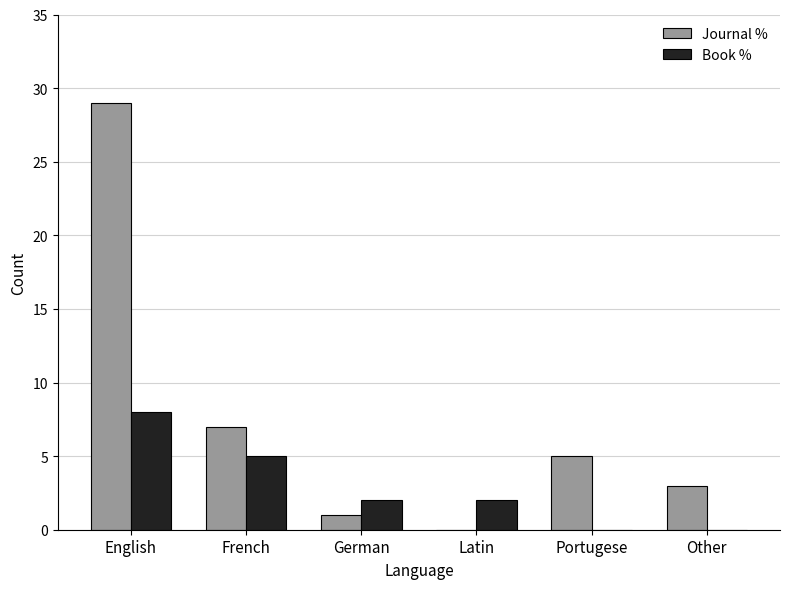

At which category does the chart reach its peak across all series?

English